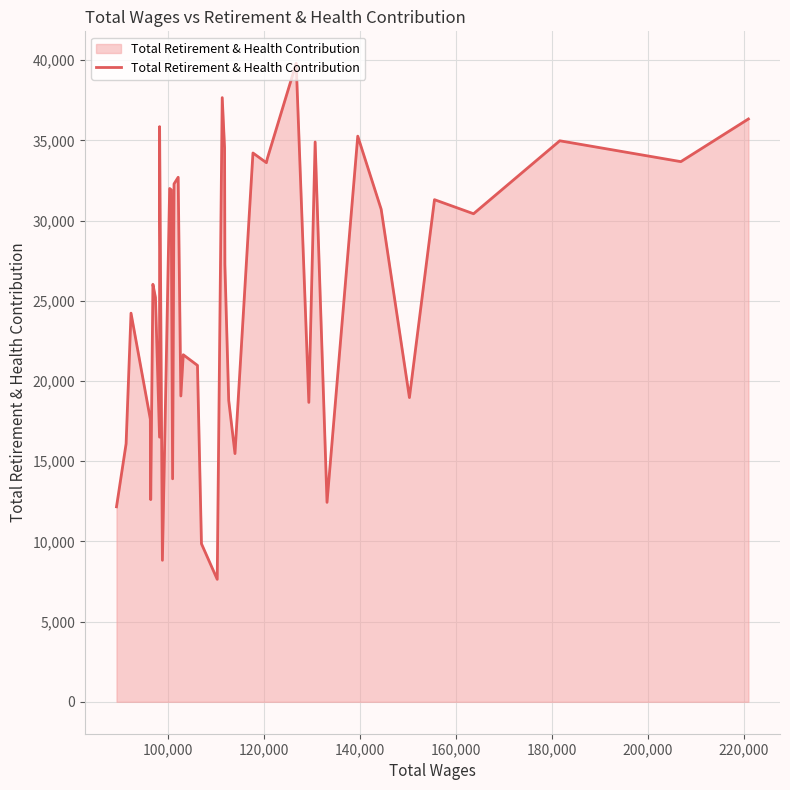

What is the minimum value shown in the chart?

7634